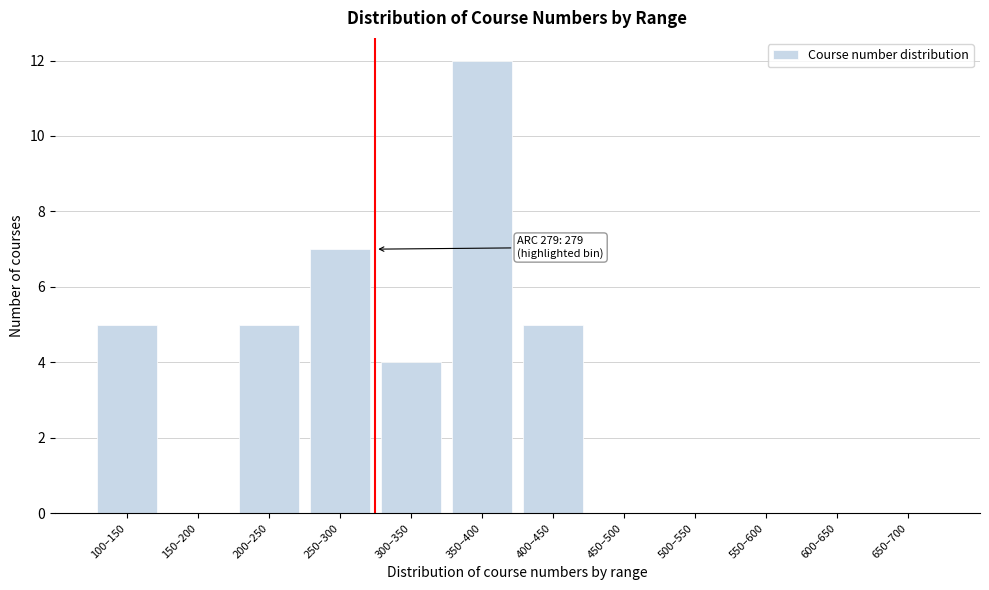

Reading left to right, list all the values displayed in this chart.

100–150=5	150–200=0	200–250=5	250–300=7	300–350=4	350–400=12	400–450=5	450–500=0	500–550=0	550–600=0	600–650=0	650–700=0